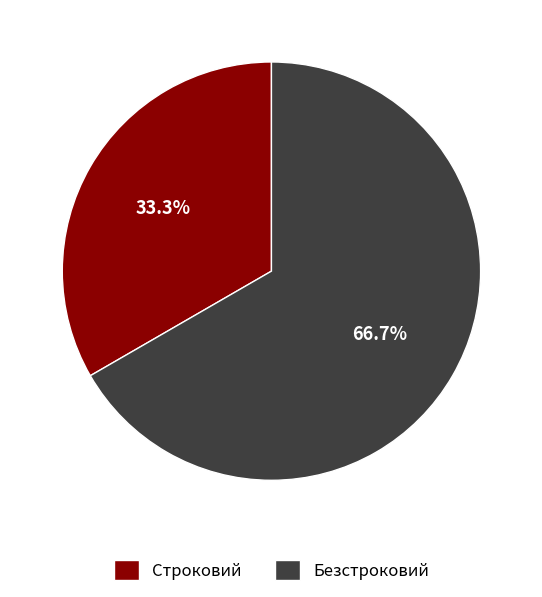

Is Строковий the majority of the pie?

No